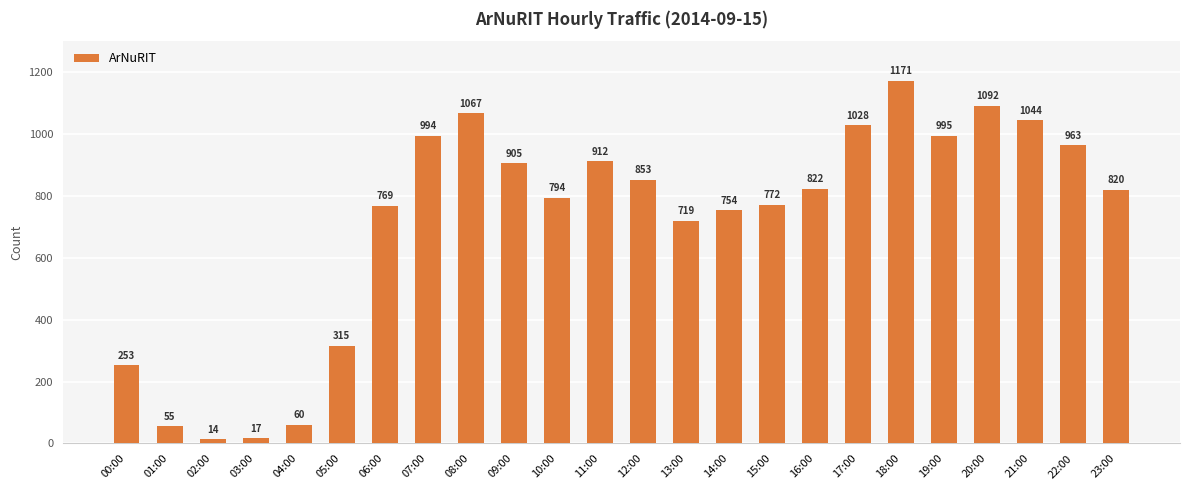

Reading left to right, transcribe all the data shown in this chart.

253	55	14	17	60	315	769	994	1067	905	794	912	853	719	754	772	822	1028	1171	995	1092	1044	963	820